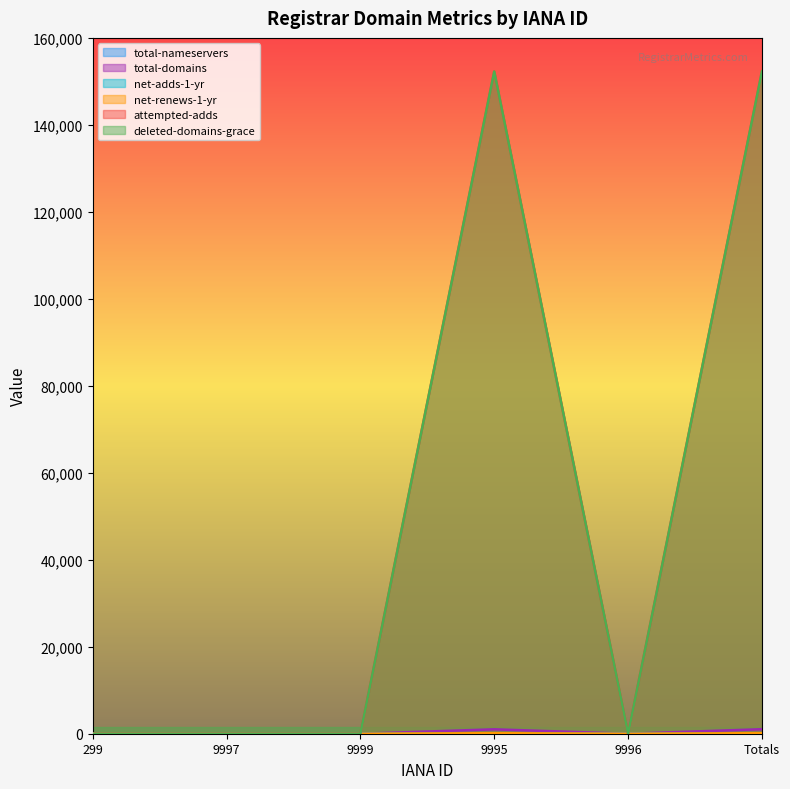

Rank the categories by total-nameservers value from highest to lowest.

Totals, 299, 9999, 9995, 9996, 9997